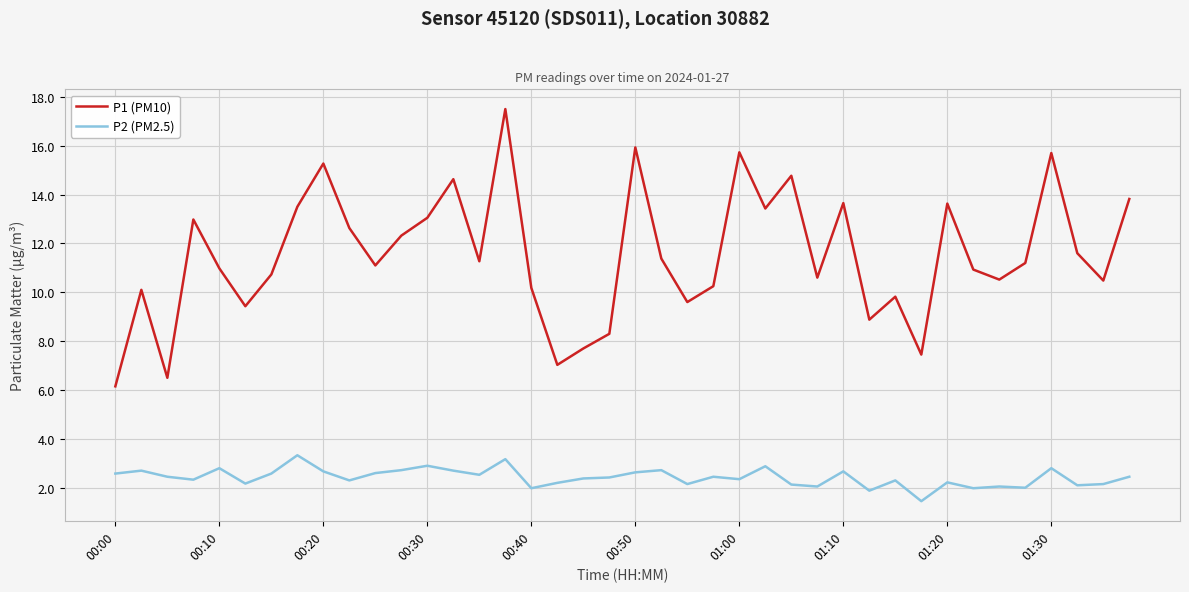

Which series has the largest total across all categories?

P1 (PM10)